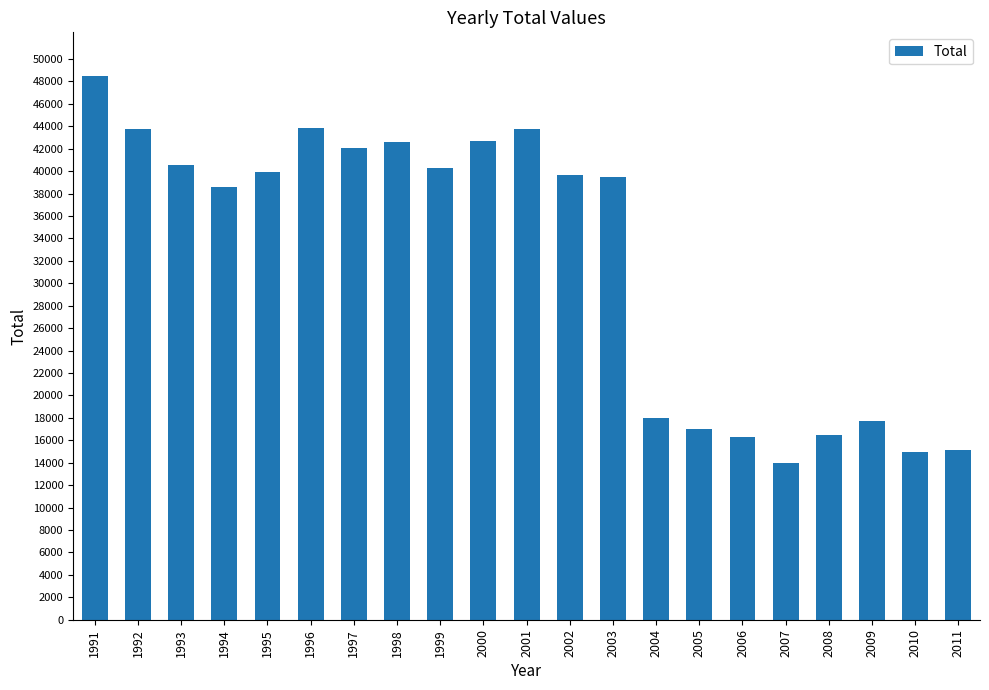

What is the minimum value shown in the chart?

13958